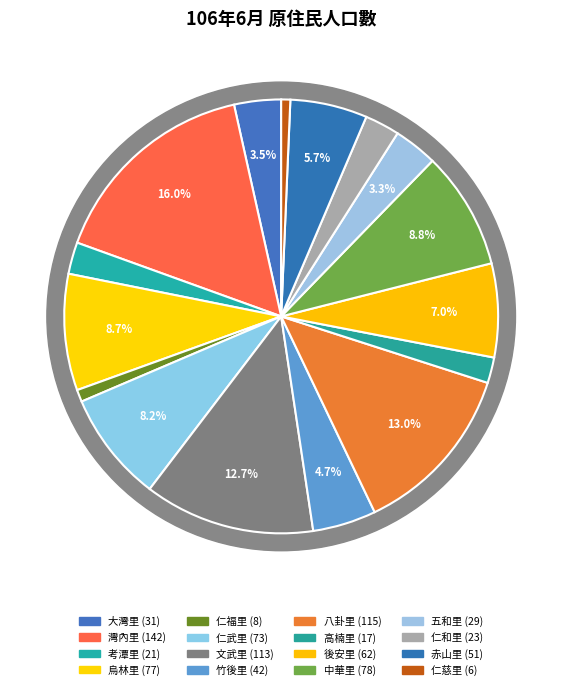

Count the number of slices in the pie.

16